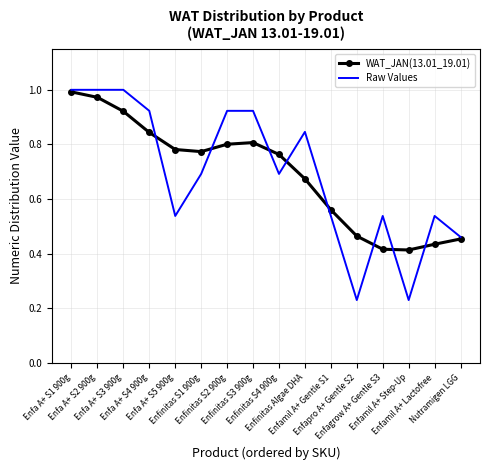

Which series has the largest range (max minus min)?

Raw Values